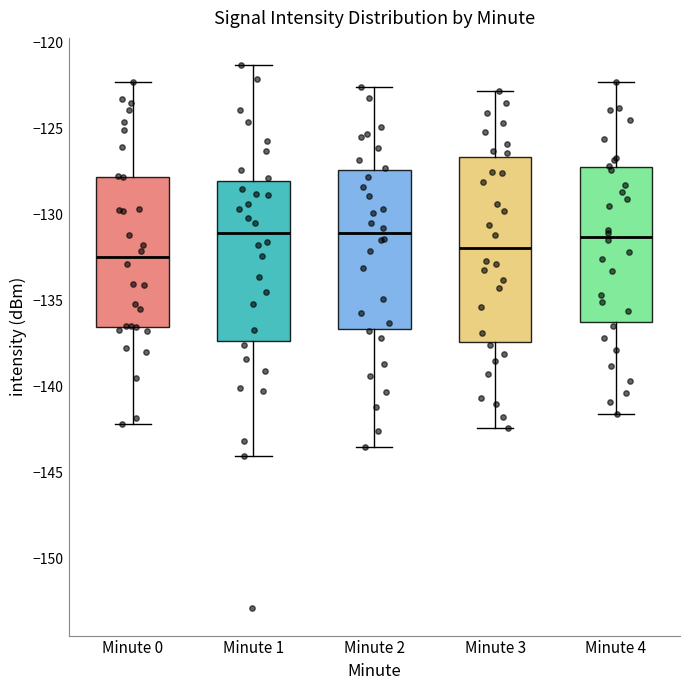

Comparing the boxes themselves (not the whiskers), which one is the tallest?

Minute 3